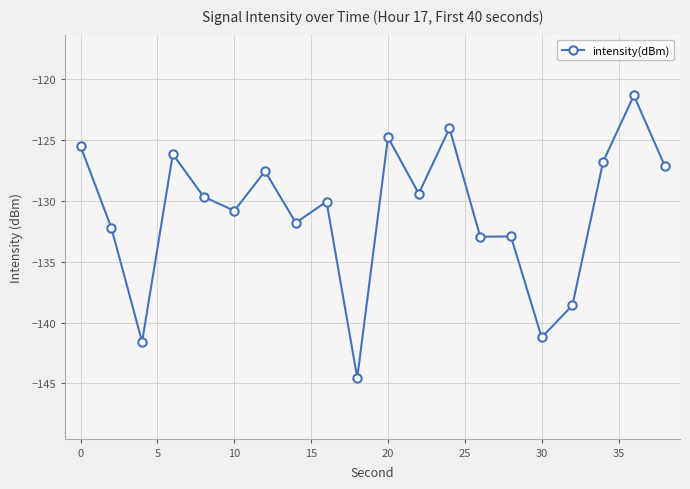

True or false: the data has more than 2 interior local peaks.

True